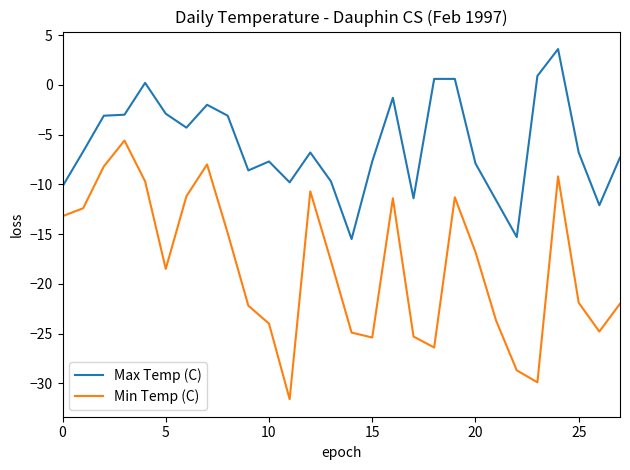

What is the minimum value shown in the chart?

-31.6